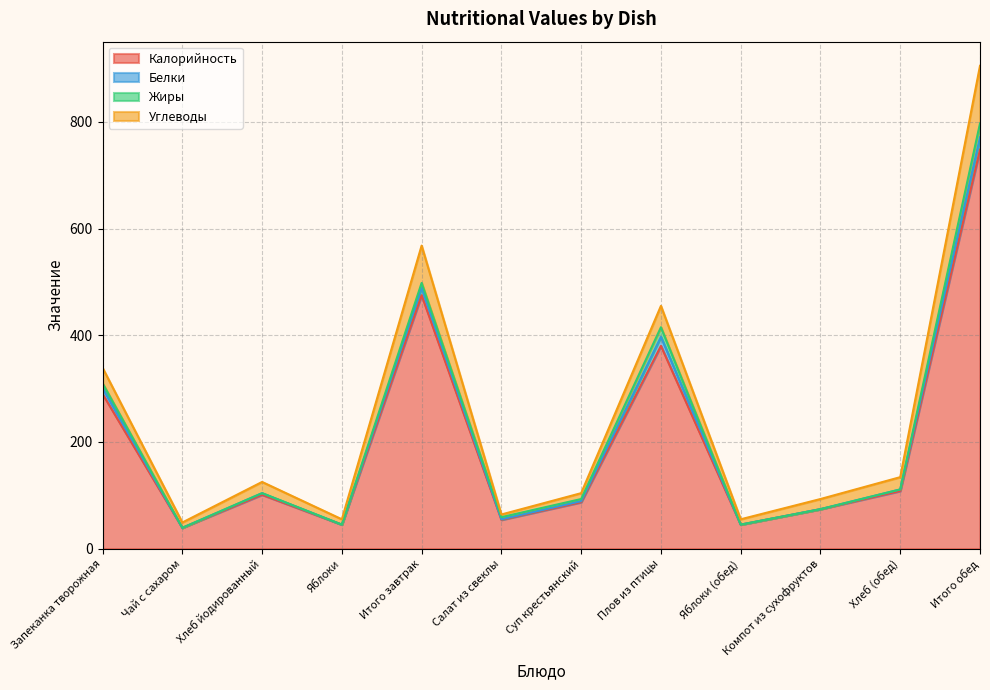

What is the sum of all Калорийность values?

2446